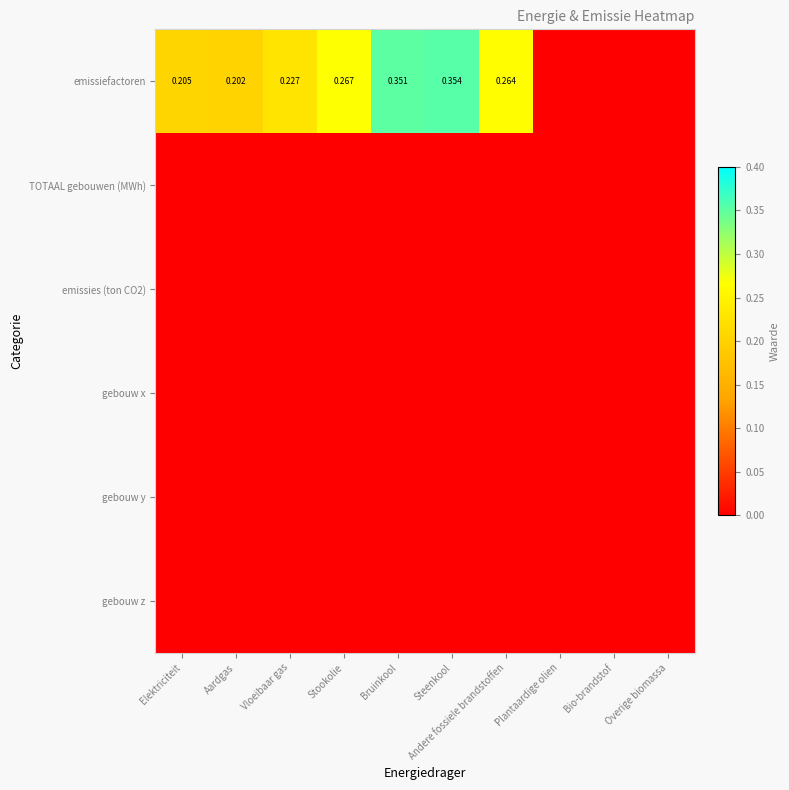

Which has a higher value, Andere fossiele brandstoffen or Vloeibaar gas?

Andere fossiele brandstoffen